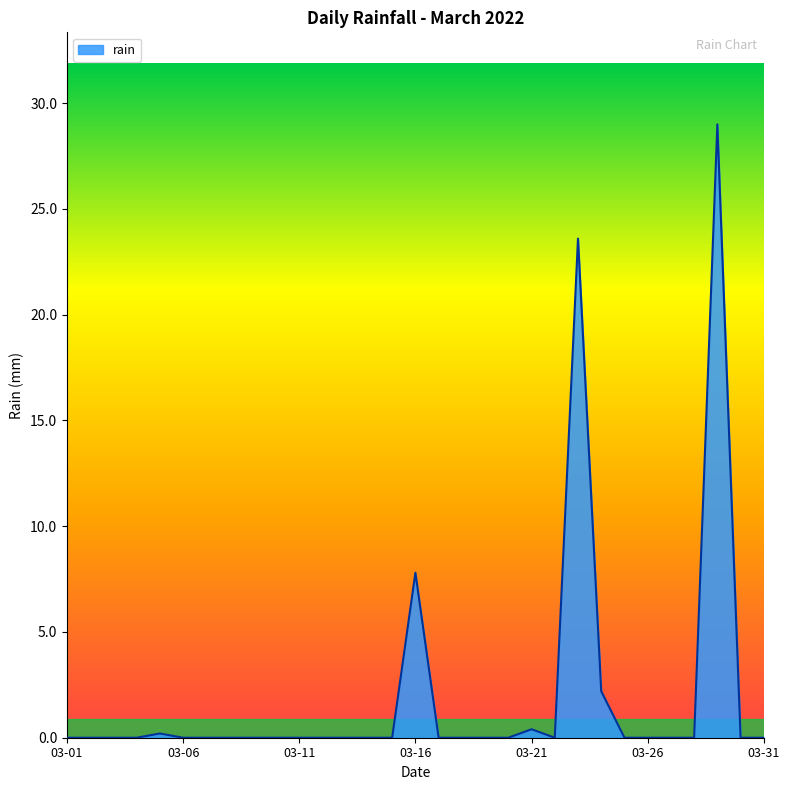

What is the greatest value displayed?

29.0